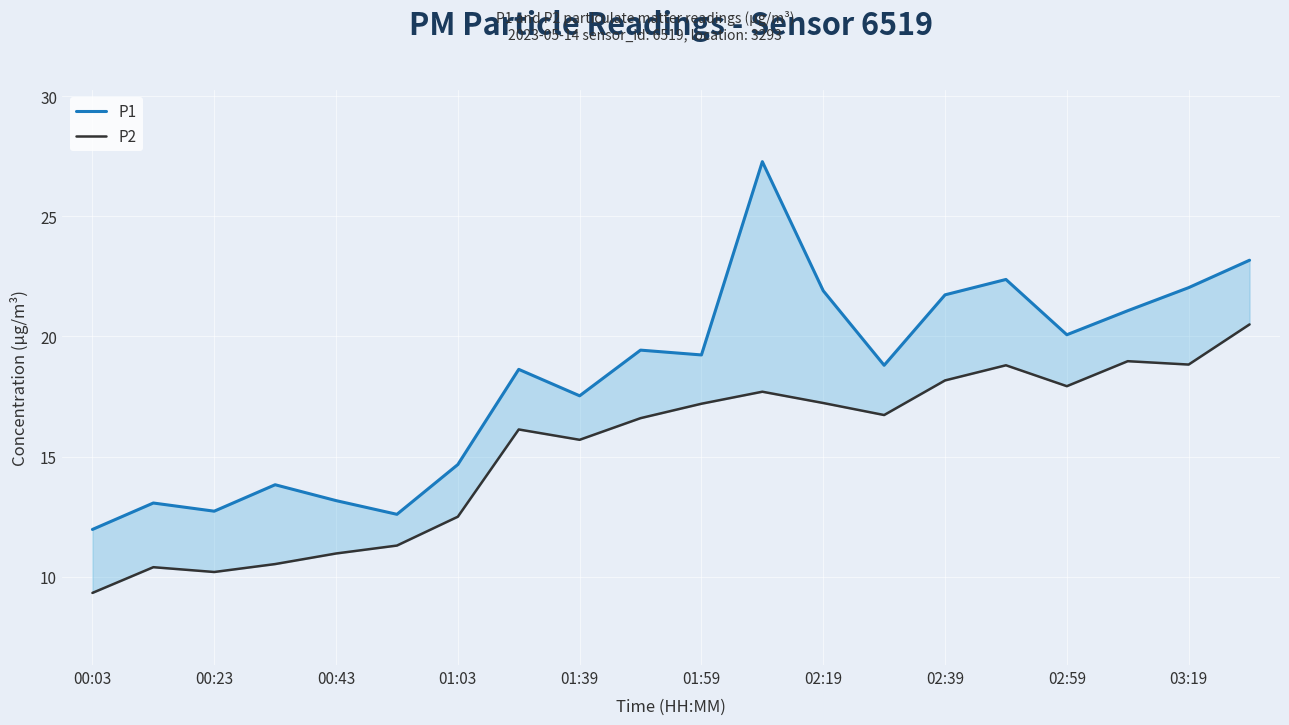

Reading left to right, what are all the values shown in this chart?

P1: 12.0	13.1	12.7	13.8	13.2	12.6	14.7	18.6	17.5	19.4	19.2	27.3	21.9	18.8	21.7	22.4	20.1	21.1	22.0	23.2
P2: 9.3	10.4	10.2	10.5	11.0	11.3	12.5	16.1	15.7	16.6	17.2	17.7	17.2	16.7	18.2	18.8	17.9	19.0	18.8	20.5